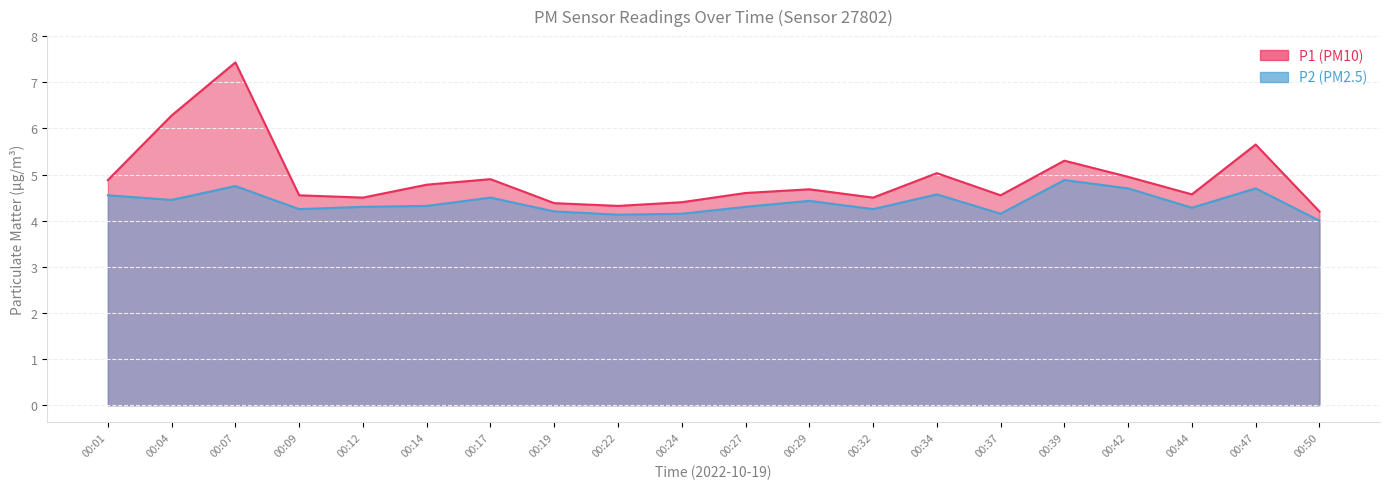

True or false: P2 and P1 cross at least once.

False